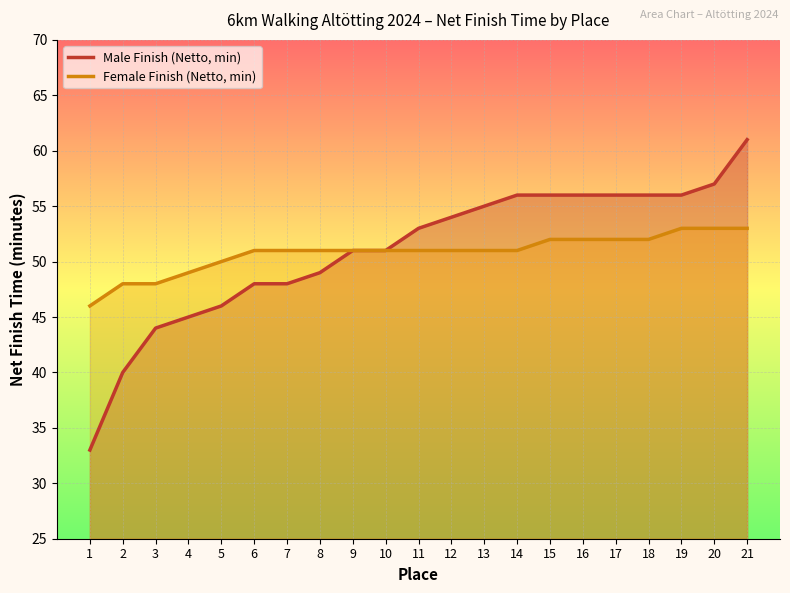

Reading left to right, extract all data points from this chart.

Male Finish (Netto, min): 33	40	44	45	46	48	48	49	51	51	53	54	55	56	56	56	56	56	56	57	61
Female Finish (Netto, min): 46	48	48	49	50	51	51	51	51	51	51	51	51	51	52	52	52	52	53	53	53